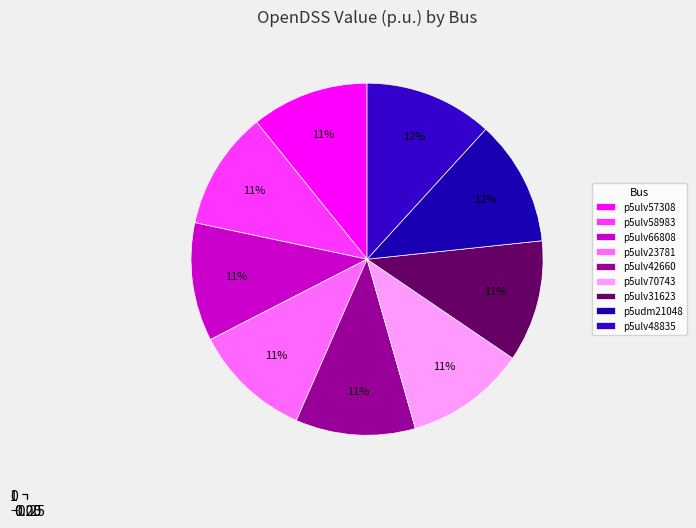

Is p5ulv48835 the majority of the pie?

No